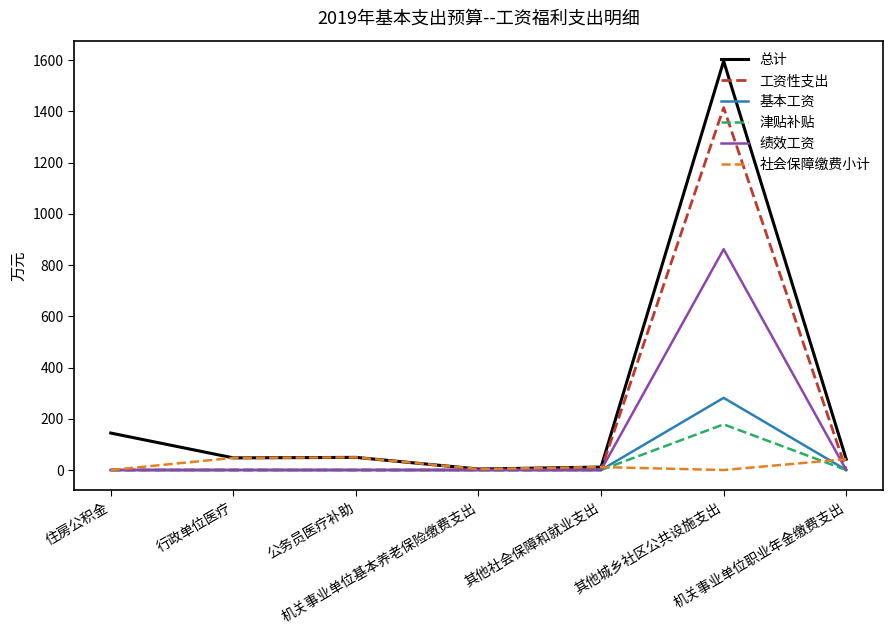

Does the chart display data point markers on the line(s)?

No